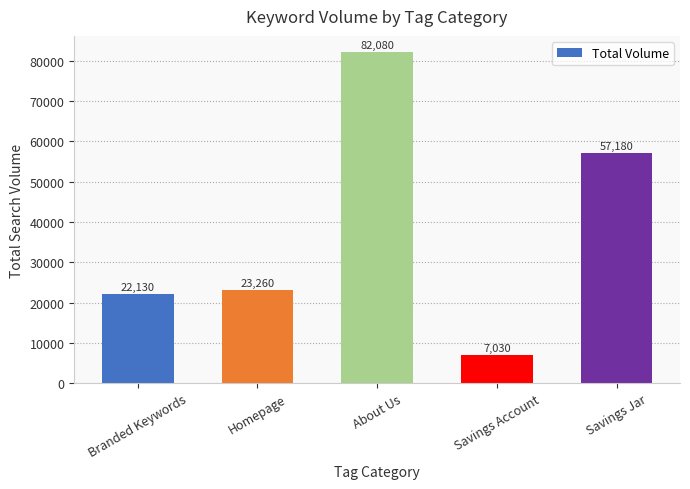

What is the value of the 1st bar from the left?

22130